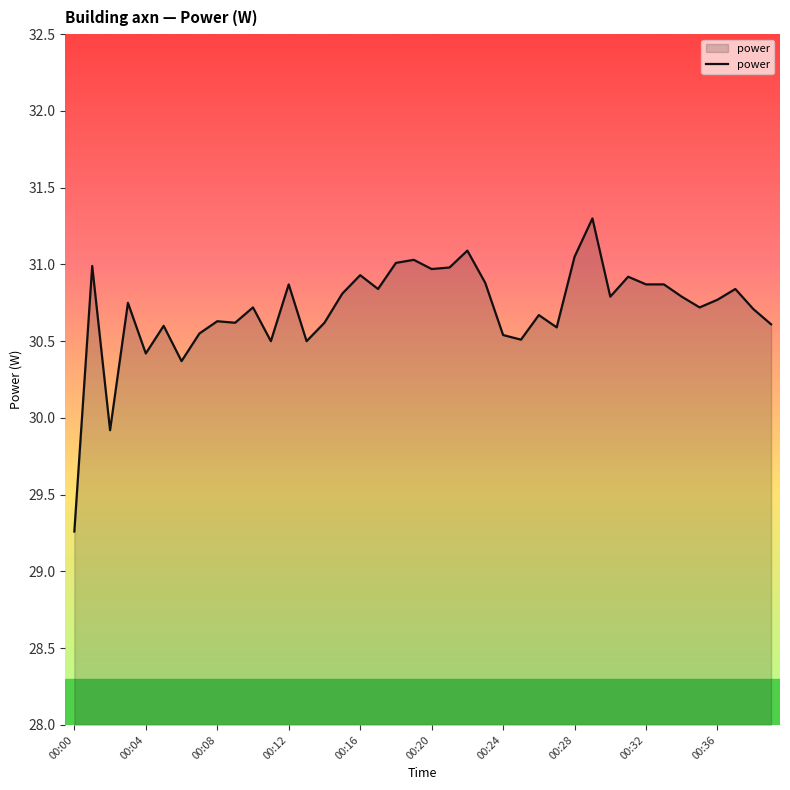

What is the smallest value displayed?

29.3